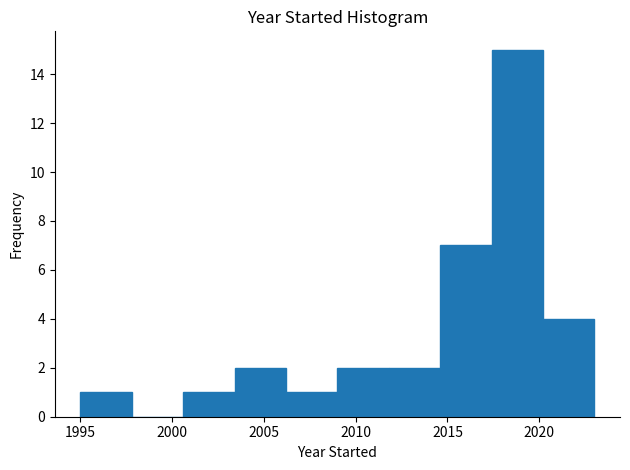

Which range on the x-axis has the tallest bar?

2017.4 to 2020.2